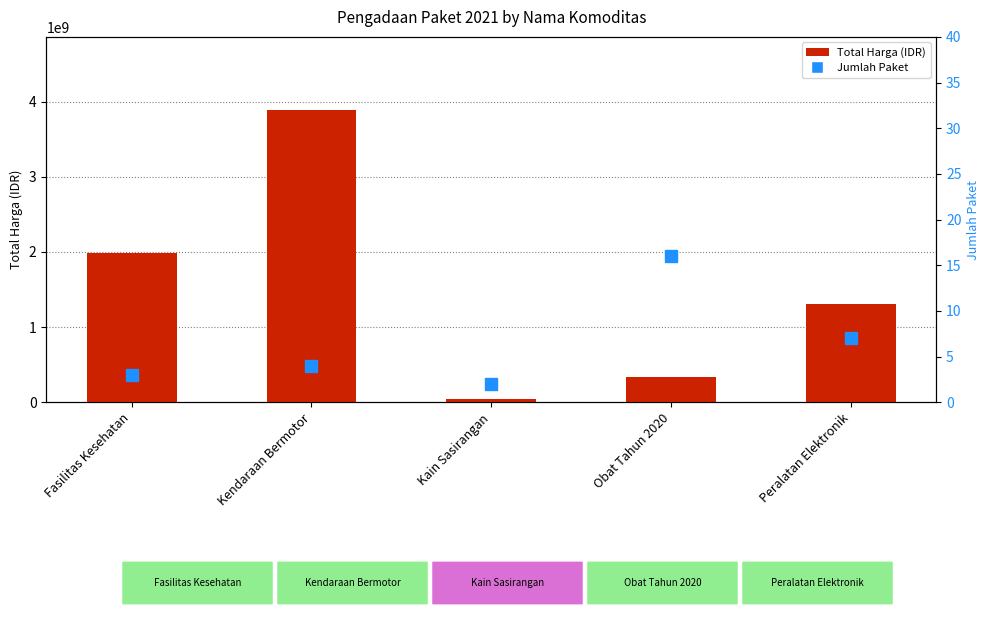

Where does the Total Harga (IDR) series first go above 1311271800?

Fasilitas Kesehatan